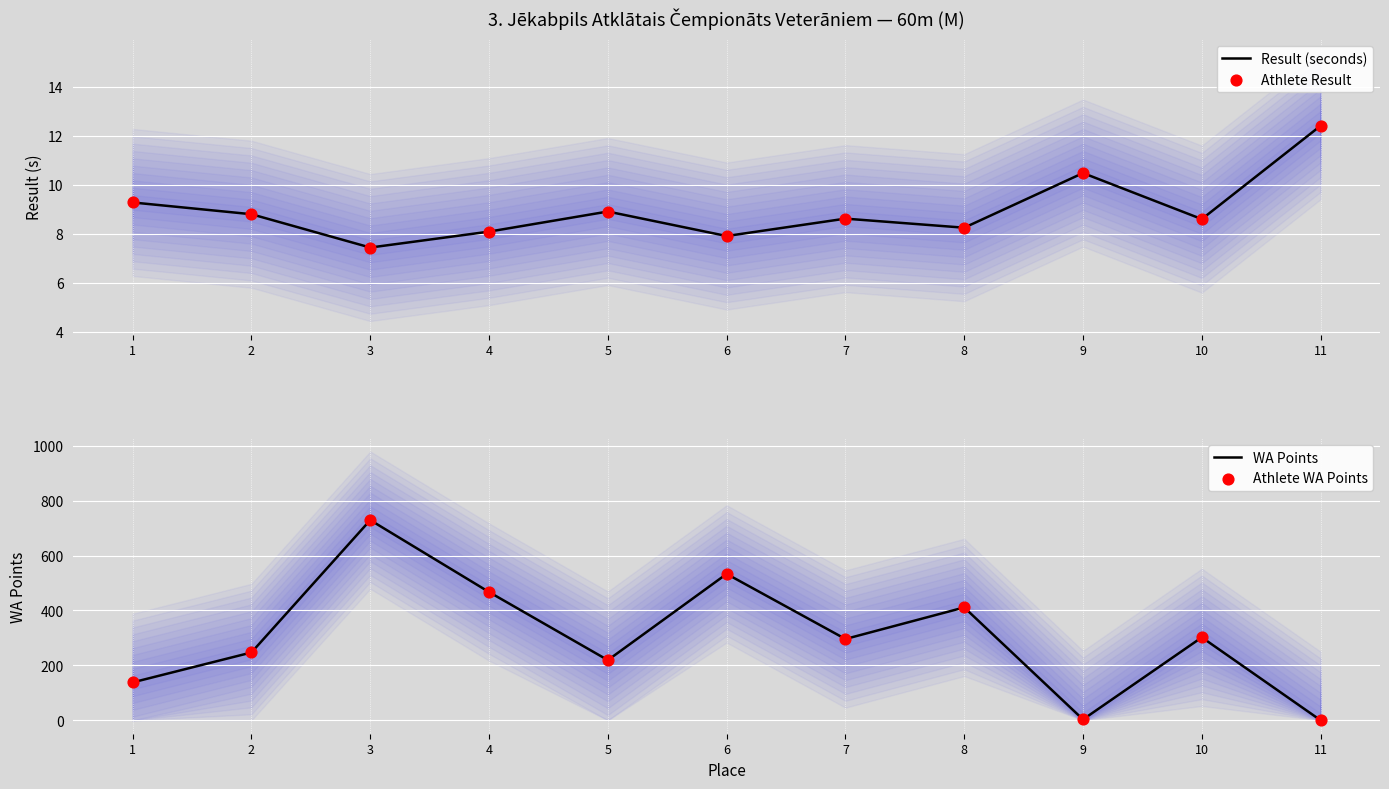

Which series reaches the minimum Y coordinate?

WA Points